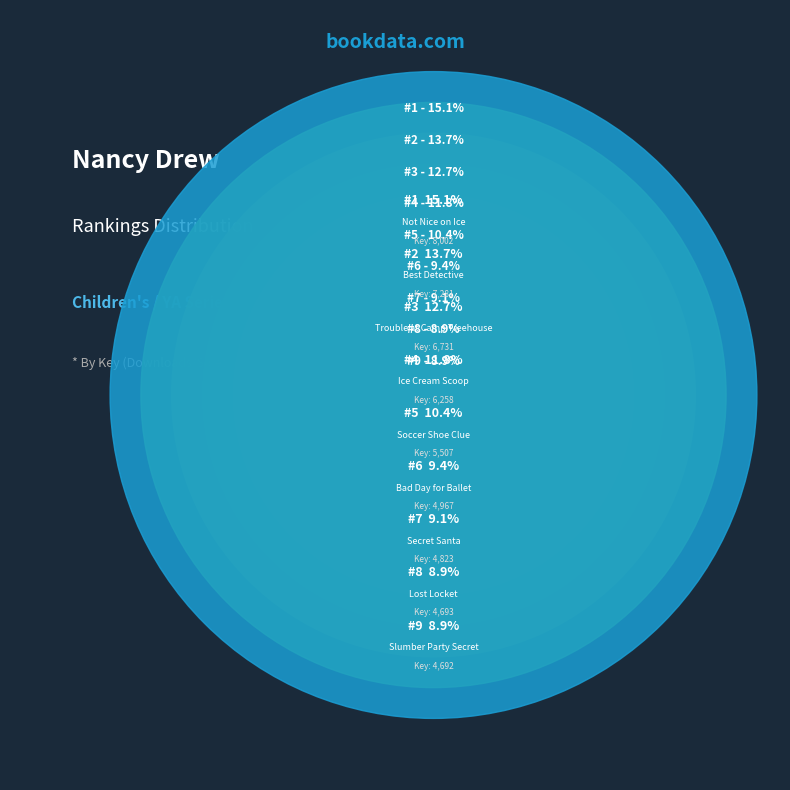

Which has a higher value, Bad Day for Ballet or Secret Santa?

Bad Day for Ballet